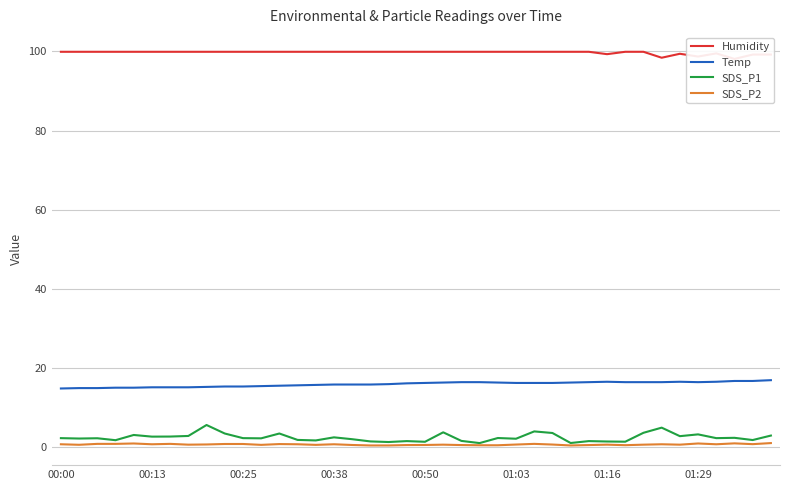

Which label corresponds to the largest value in the chart?

00:00